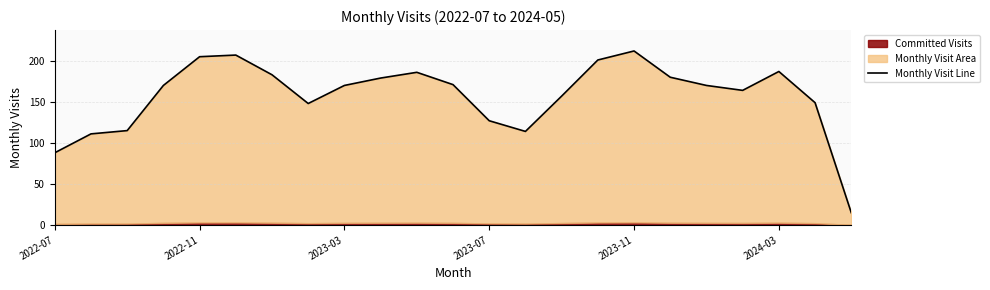

Reading right to left, transcribe all the data shown in this chart.

15	149	187	164	170	180	212	201	157	114	127	171	186	179	170	148	183	207	205	170	115	111	88